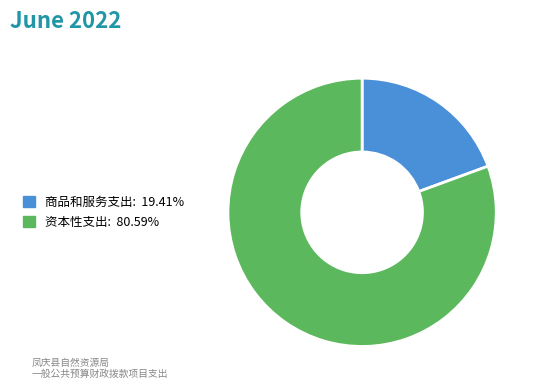

Does any single category account for the majority?

Yes